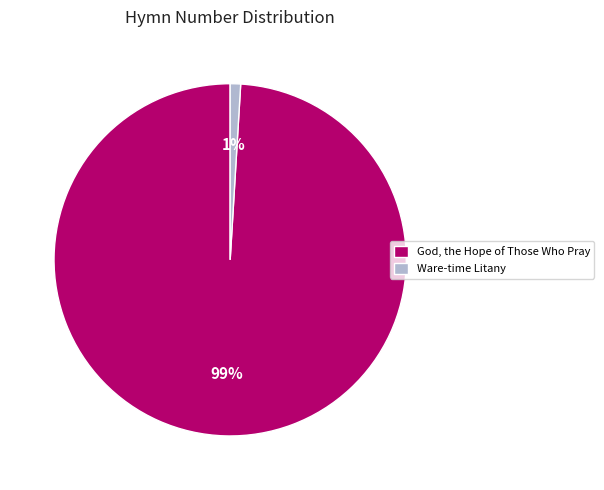

Between Ware-time Litany and God, the Hope of Those Who Pray, which is larger?

God, the Hope of Those Who Pray